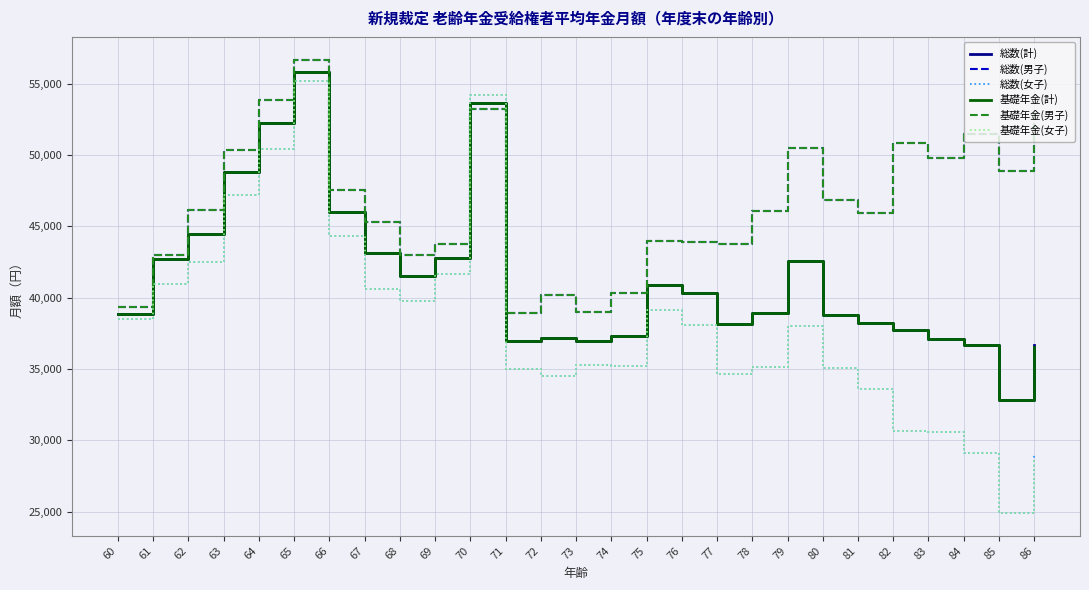

At which label does 総数(男子) reach its peak?

65